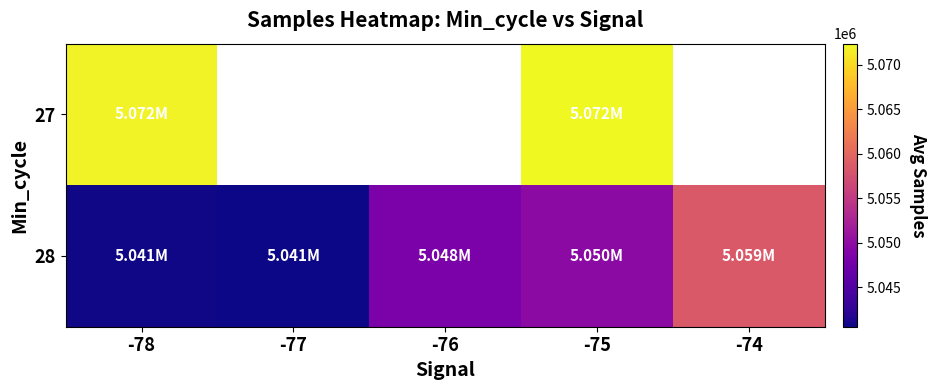

At how many categories does at least one series exceed 5043081?

4